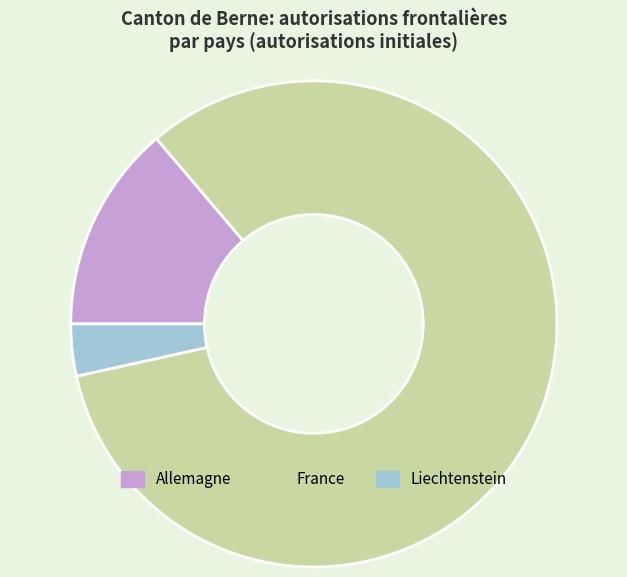

Combined, do France and Allemagne account for over 50%?

Yes